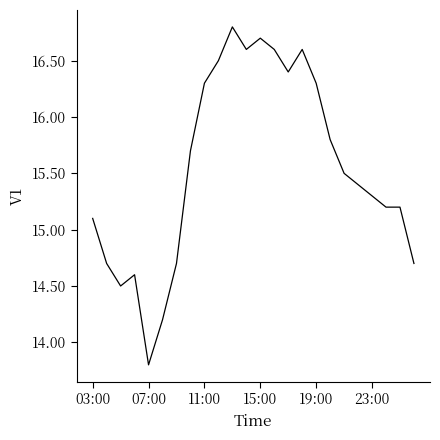

What is the smallest value displayed?

13.8